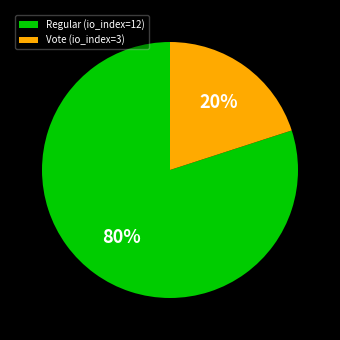

What is the smallest slice in the pie chart?

Vote (io_index=3)